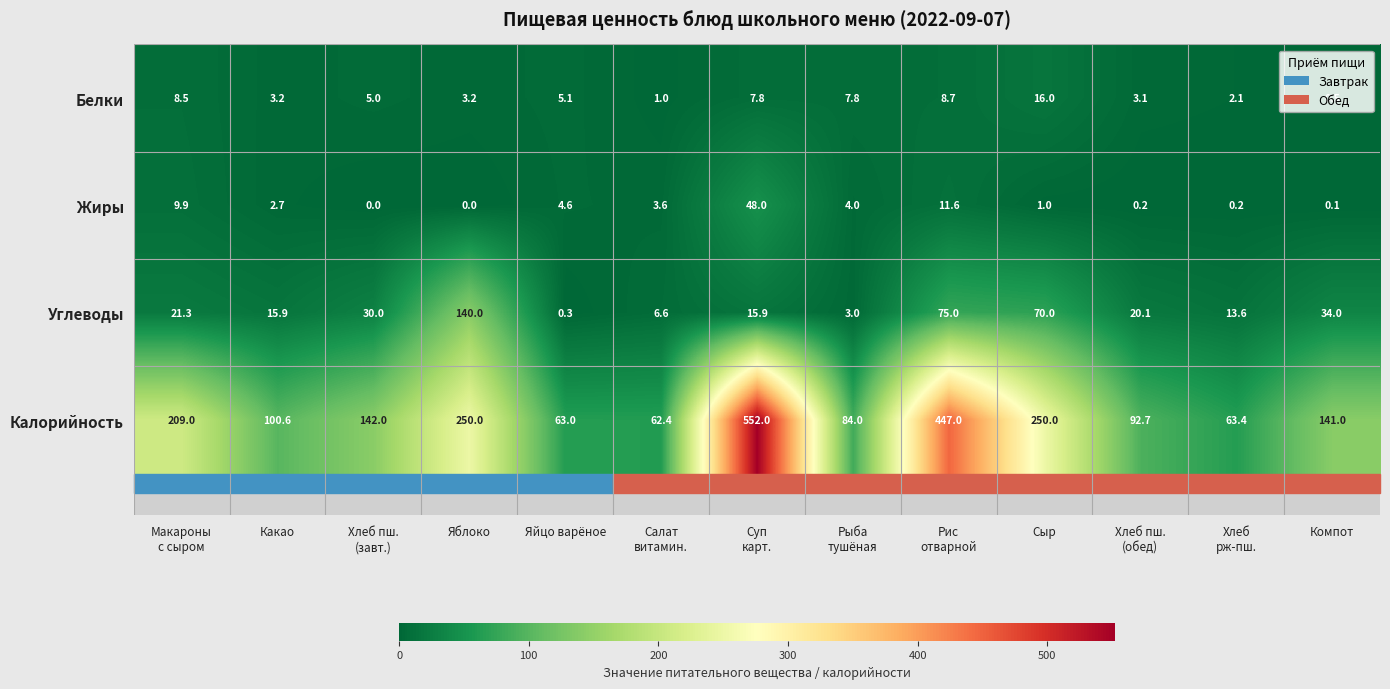

Is it true that Углеводы equals 0.1 at Яйцо варёное?

False